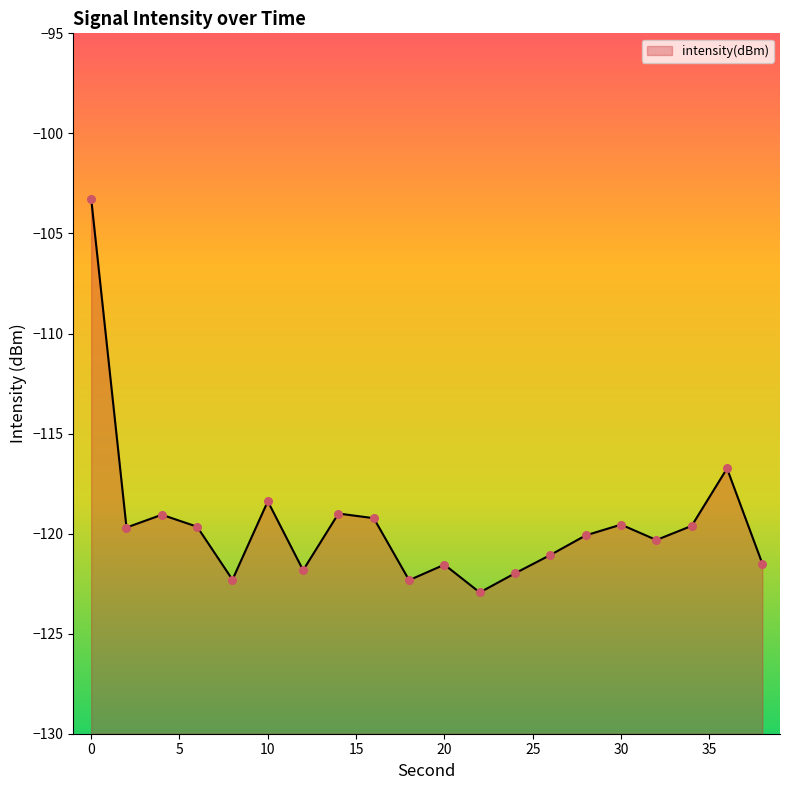

Which has a higher value, 18 or 24?

24